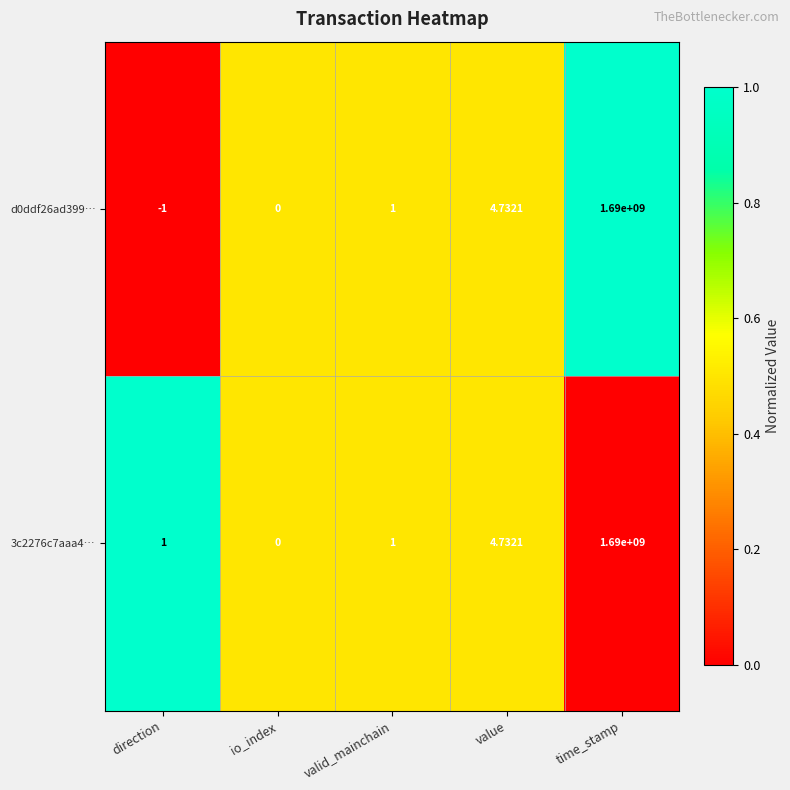

Which label corresponds to the smallest value in the chart?

direction